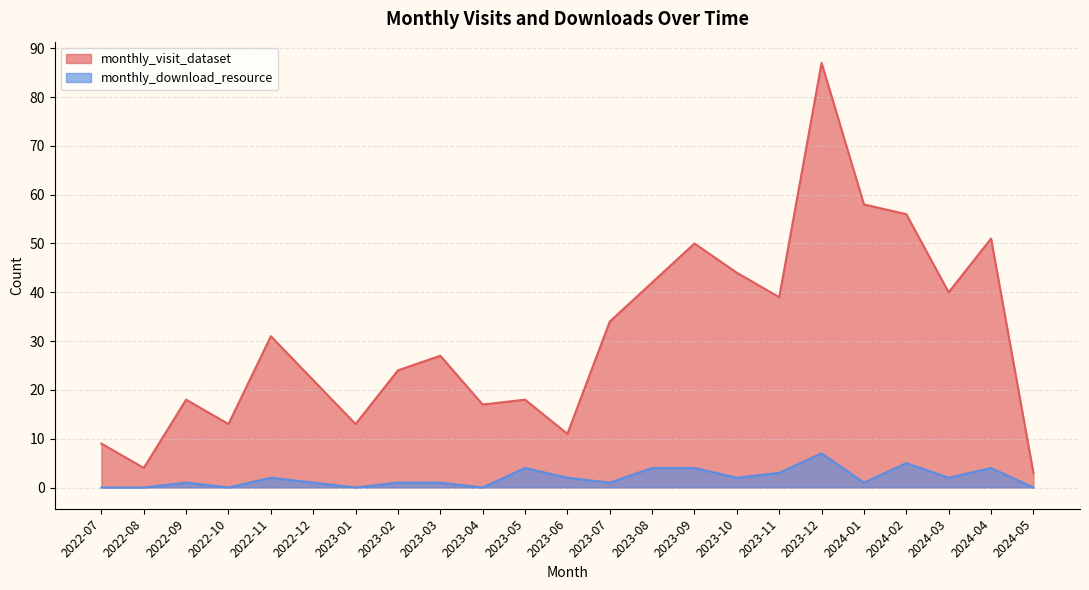

What position from the right is 2022-12?

18